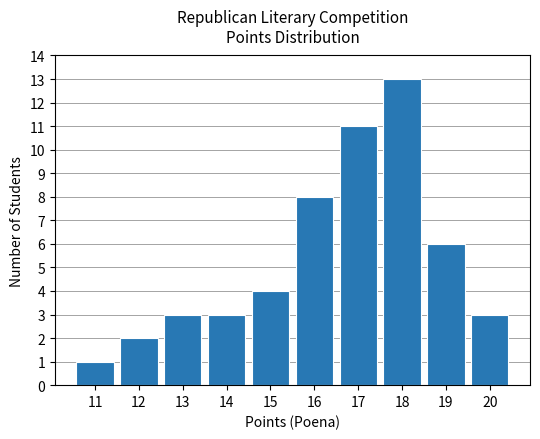

What is the value of the 5th bar from the left?

4